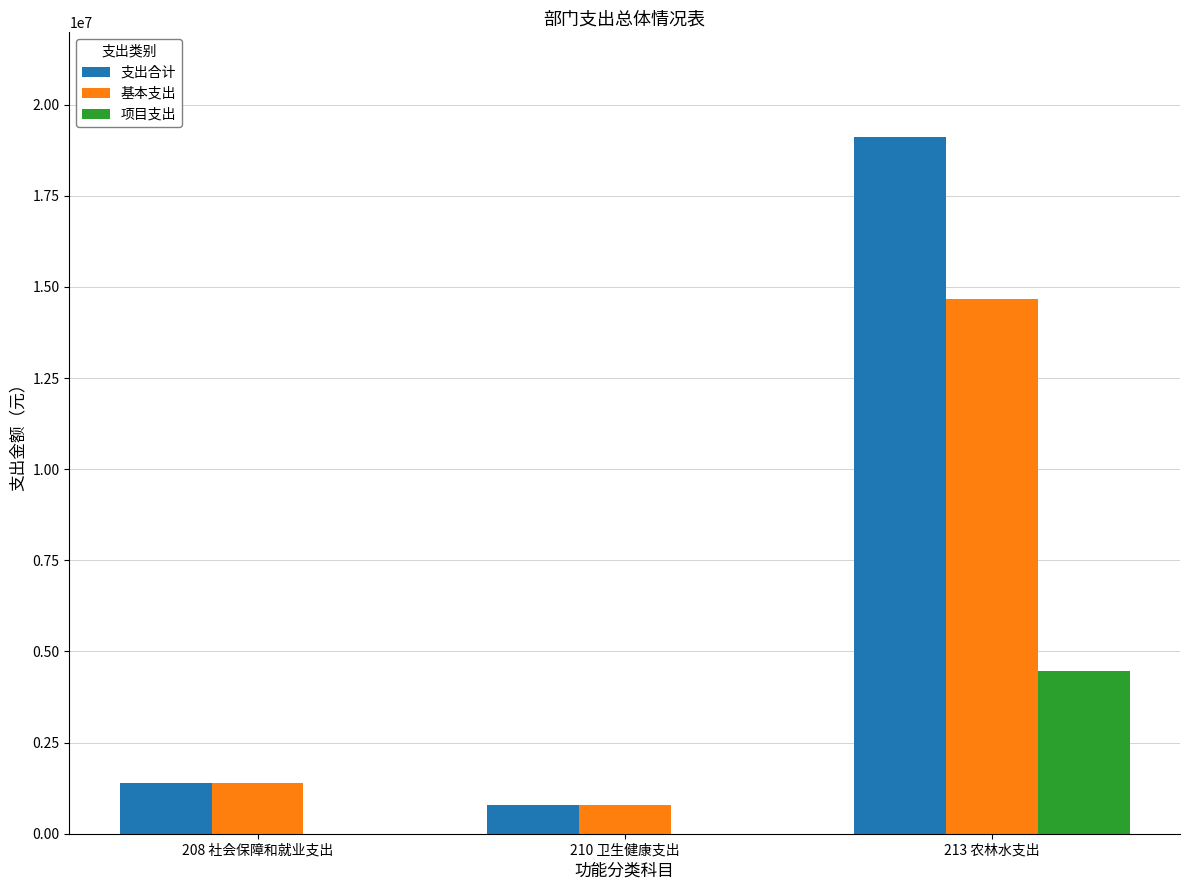

How many values in the 基本支出 series exceed 1393382?

2